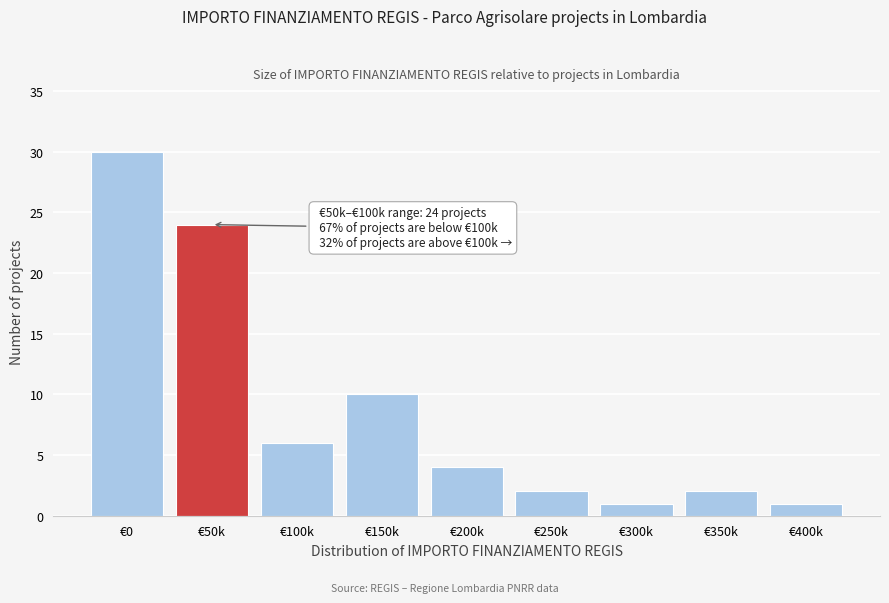

Reading right to left, extract all data points from this chart.

€400k=1	€350k=2	€300k=1	€250k=2	€200k=4	€150k=10	€100k=6	€50k=24	€0=30